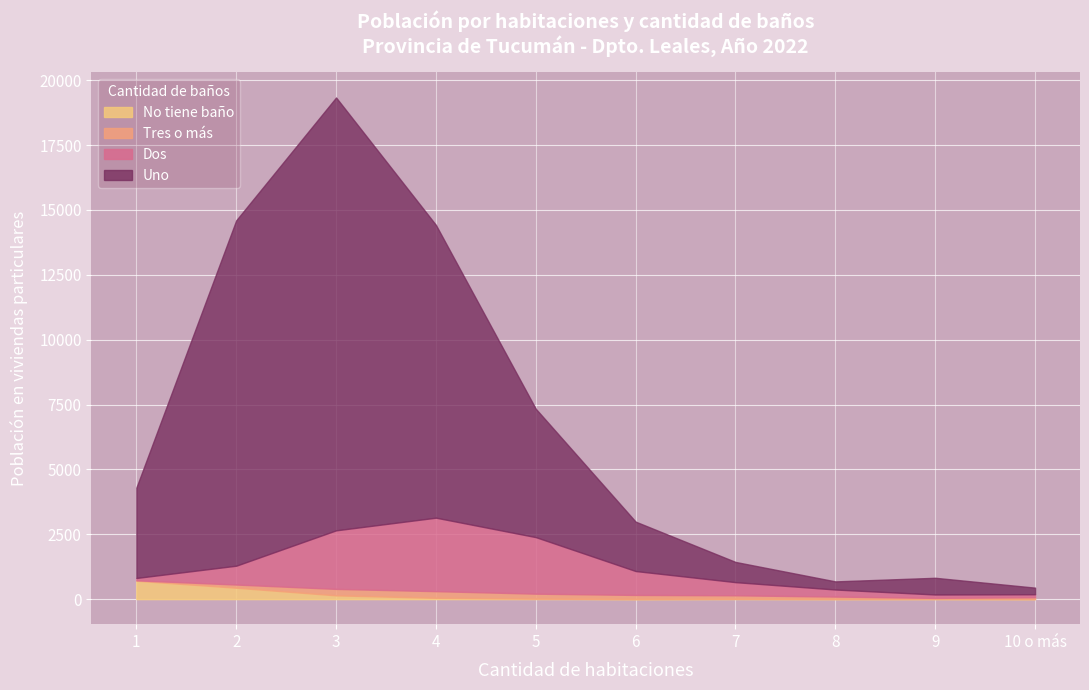

What is the value of the No tiene baño point at the 4th from the left?

49